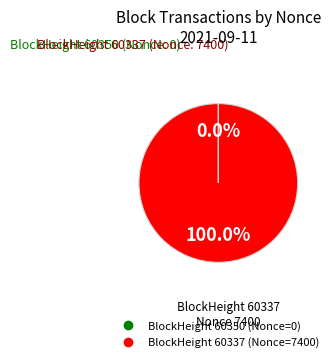

Is there any slice that represents more than half of the pie?

Yes